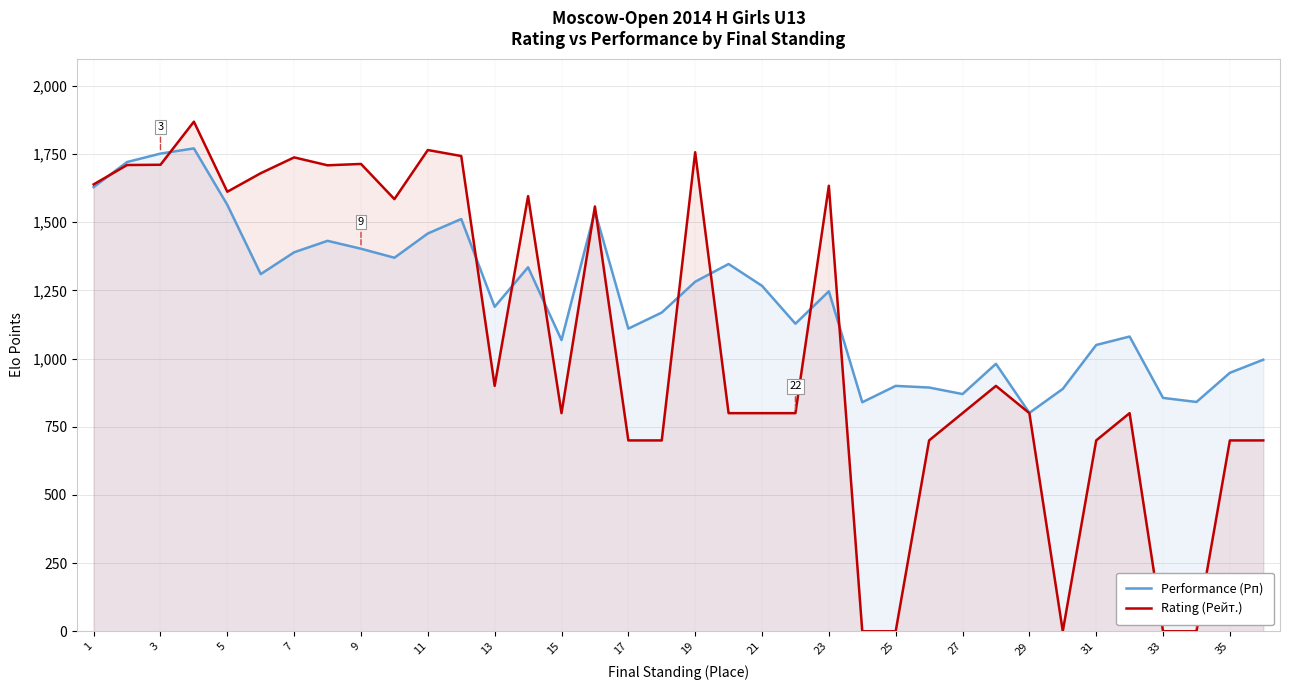

What is the total value across all series at 13?

2090